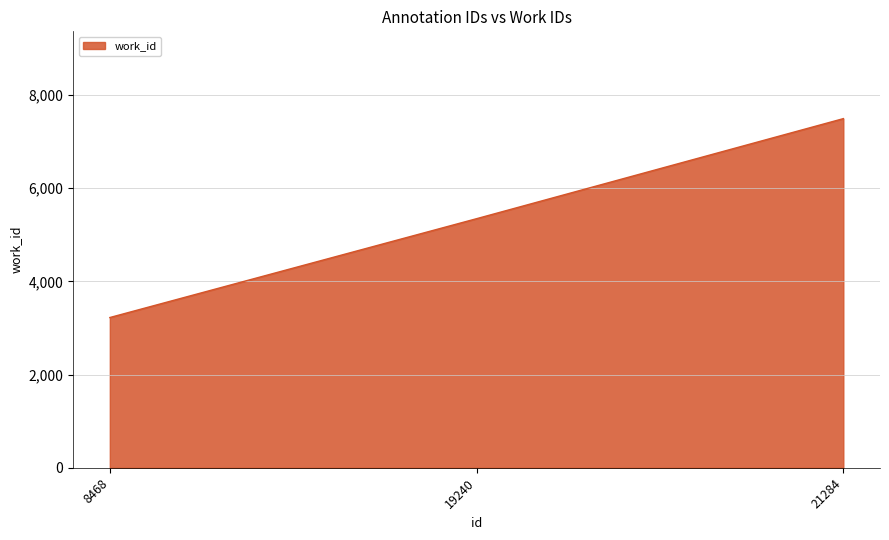

Which category has the highest value across all series?

21284